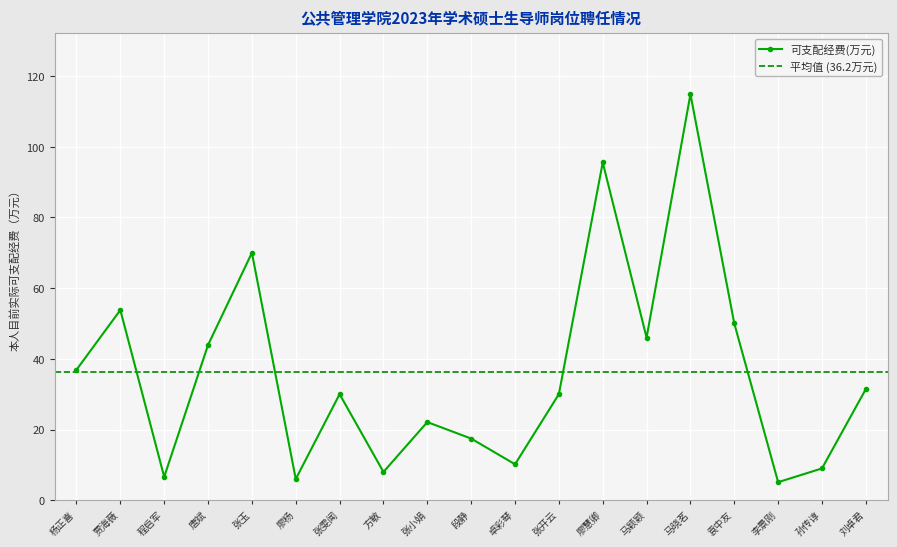

Reading right to left, extract all data points from this chart.

刘卓君=31.4	孙传谆=9.0	李景刚=5.1	袁中友=50.0	马晓茗=114.8	马颖颖=46.0	廖慧卿=95.5	张开云=30.0	卓彩琴=10.2	段静=17.4	张小娟=22.1	方敏=8.0	张雯闻=30.0	廖杨=6.0	张玉=70.0	唐斌=43.9	程启军=6.6	贾海薇=53.8	杨正喜=36.9